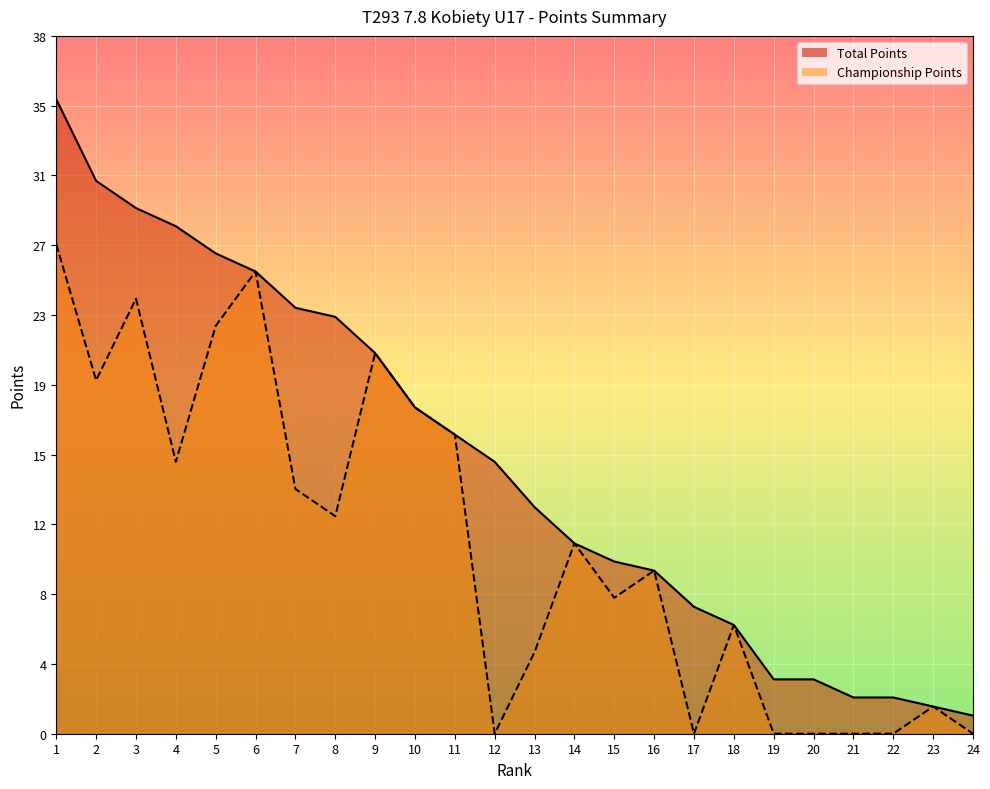

At which category does the chart reach its minimum across all series?

12